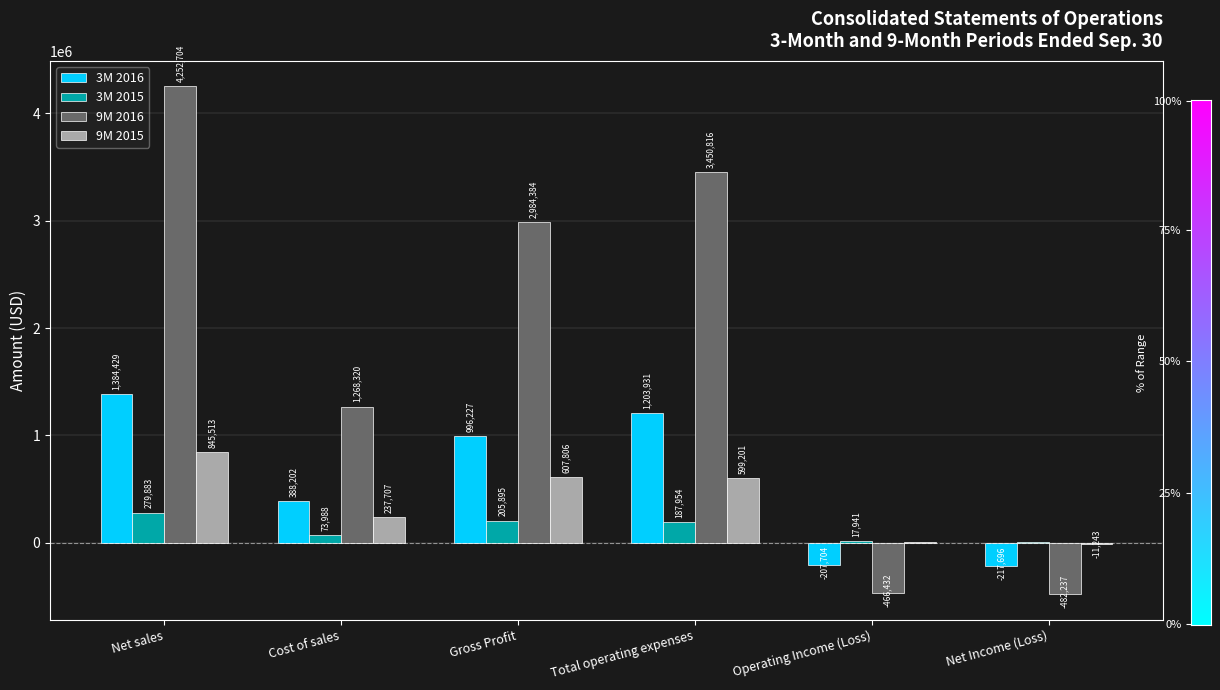

Which series has the largest total across all categories?

9M 2016